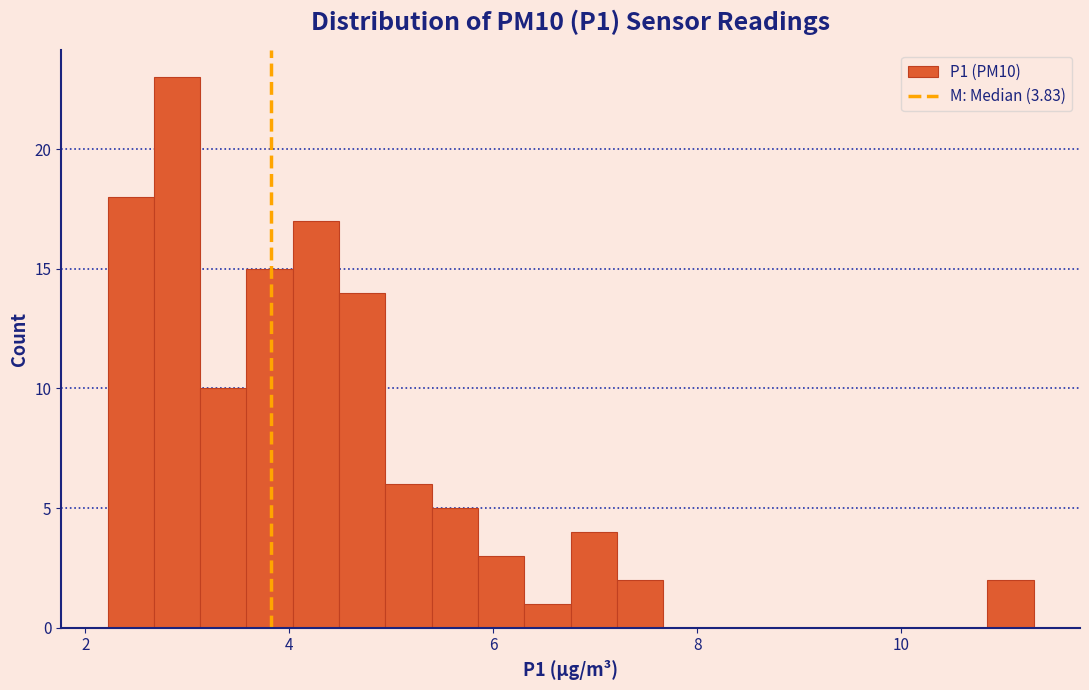

Around what value on the x-axis is the tallest bar? Give the approximate position of its centre, as read against the axis.

3.0